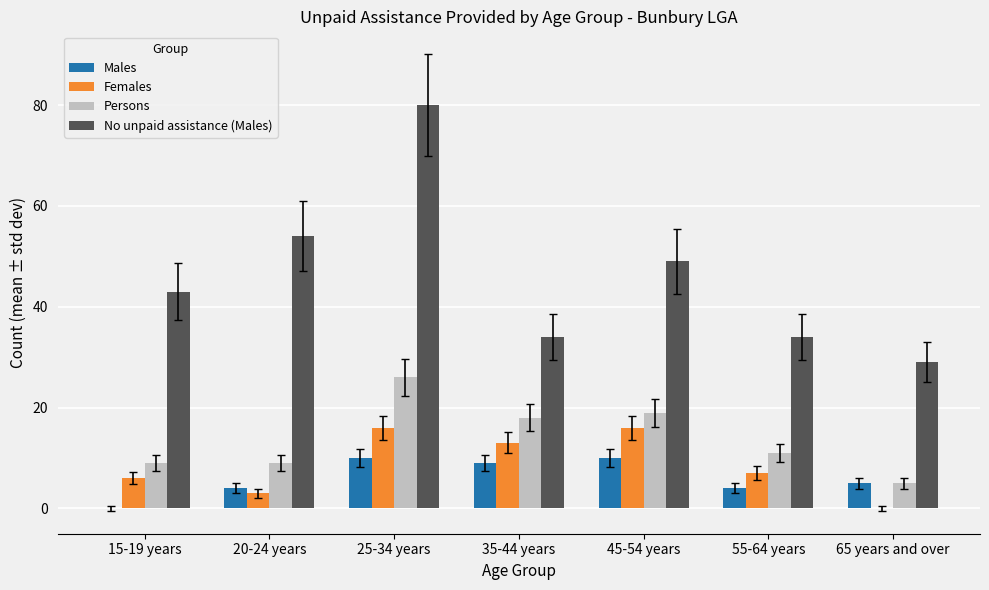

What is the sum of all Males values?

42